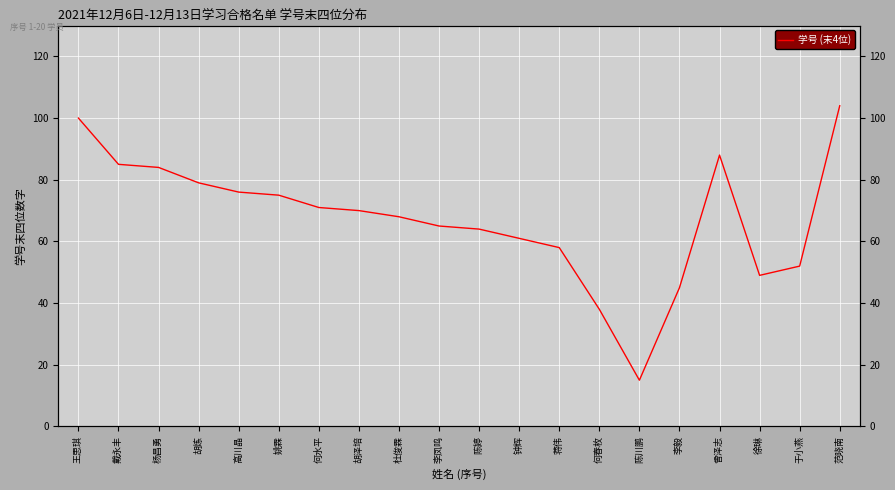

What is the ratio of the value at 曾泽志 to the value at 姚霖?

1.2